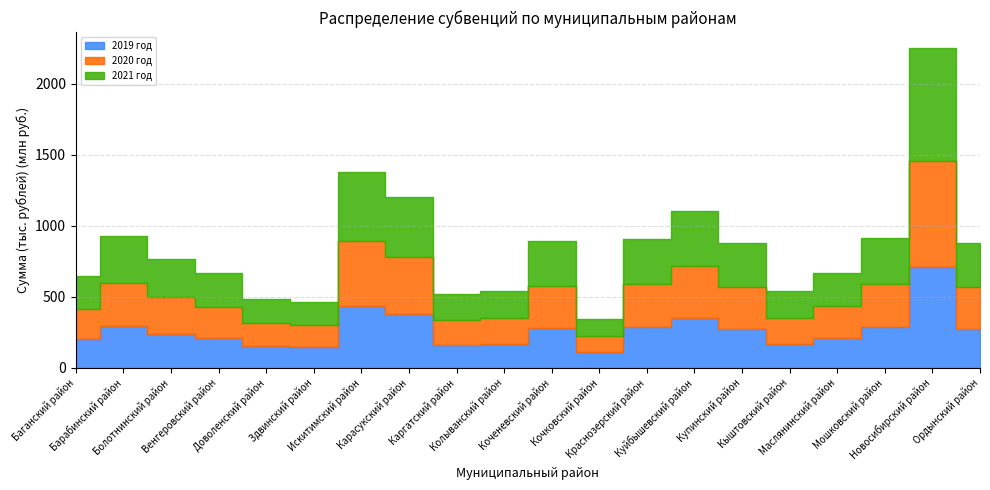

The 2021 год series shows 549567.8 at Мошковский район. True or false?

False